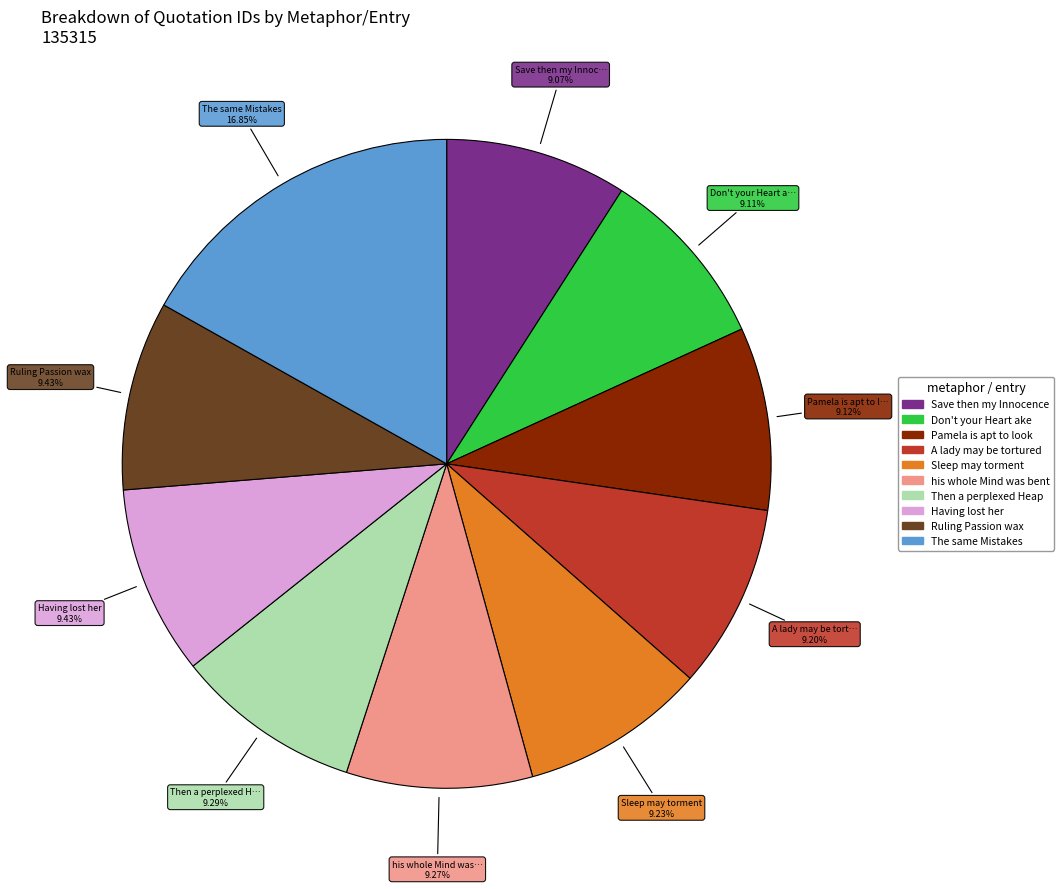

To the nearest percent, what percentage of the pie is Sleep may torment?

9%